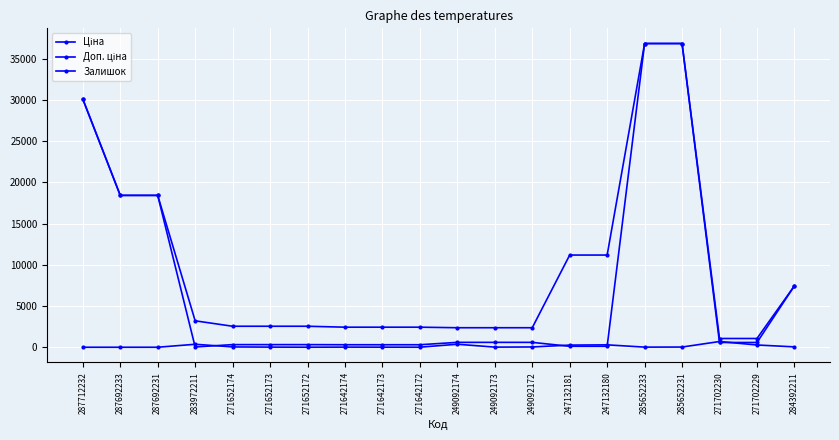

Reading right to left, transcribe all the data shown in this chart.

Ціна: 7444.6	578.1	578.1	36841.8	36841.8	111.8	111.8	591.6	591.6	591.6	304.1	304.1	304.1	318.3	318.3	318.3	32.0	18420.9	18420.9	30102.8
Доп. ціна: 7444.6	1060.0	1060.0	36841.8	36841.8	11182.0	11182.0	2366.5	2366.5	2366.5	2432.8	2432.8	2432.8	2546.4	2546.4	2546.4	3205.0	18420.9	18420.9	30102.8
Залишок: 44.0	273.0	694.0	23.0	14.0	290.0	260.0	33.0	14.0	365.0	5.0	10.0	14.0	5.0	15.0	38.0	360.0	0.0	0.0	0.0